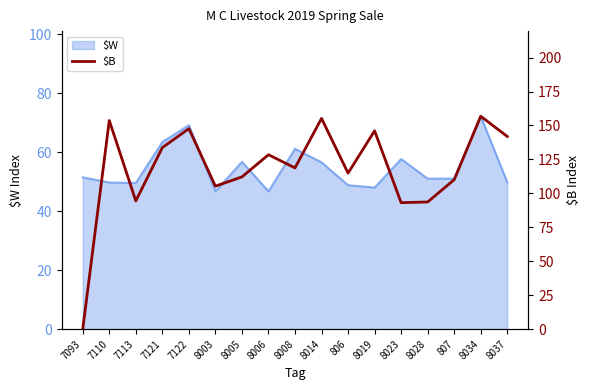

What is the label of the 5th point from the right?

8023